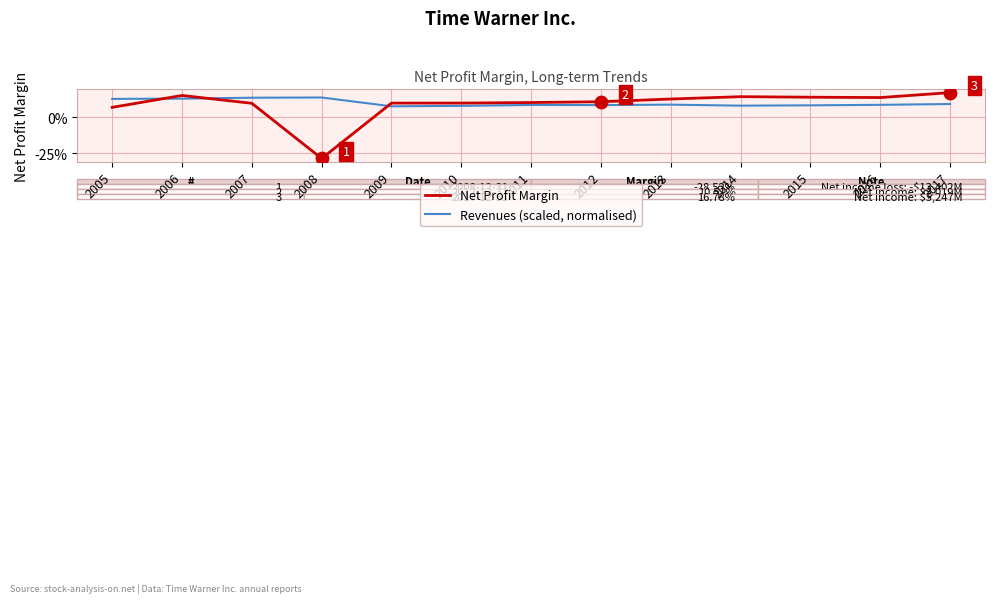

What are all the series names shown in the legend?

Net Profit Margin, Revenues (scaled, normalised)